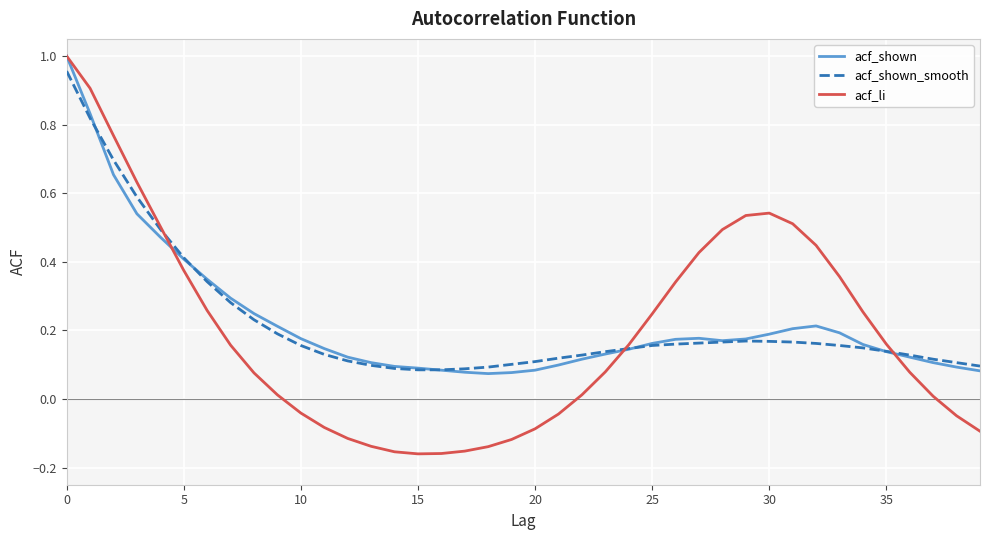

Is this an area chart (filled region under the line)?

No